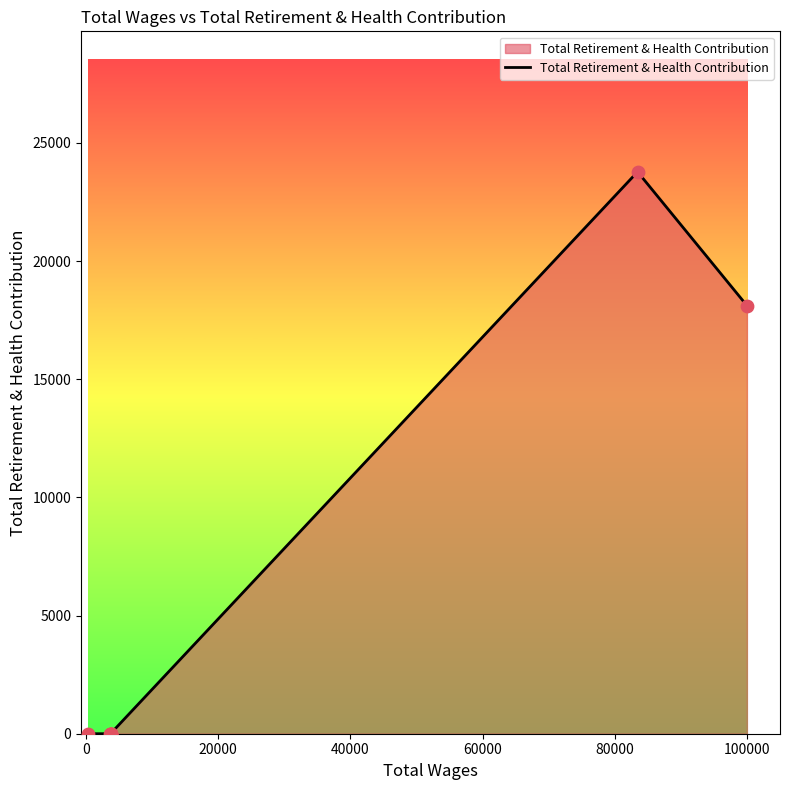

Which has a higher value, 100000 or 40000?

100000